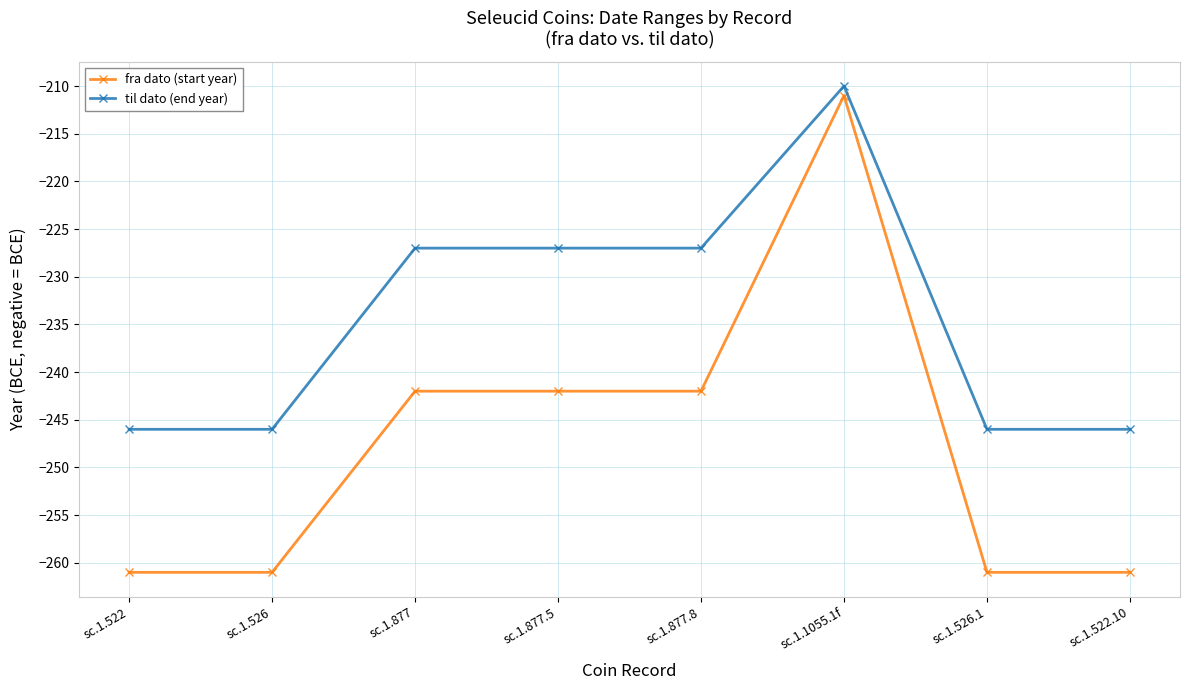

What is the difference between the maximum and minimum values in the fra dato (start year) series?

50